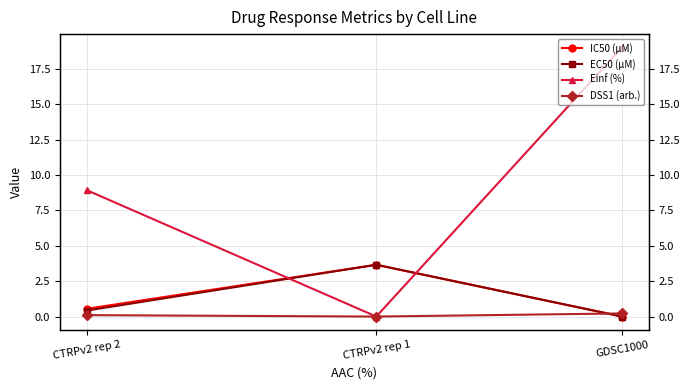

Reading right to left, extract all data points from this chart.

IC50 (µM): 0.5	3.7	0.0
EC50 (µM): 0.4	3.7	0.0
Einf (%): 8.9	0.0	19.0
DSS1 (arb.): 0.1	0.0	0.2